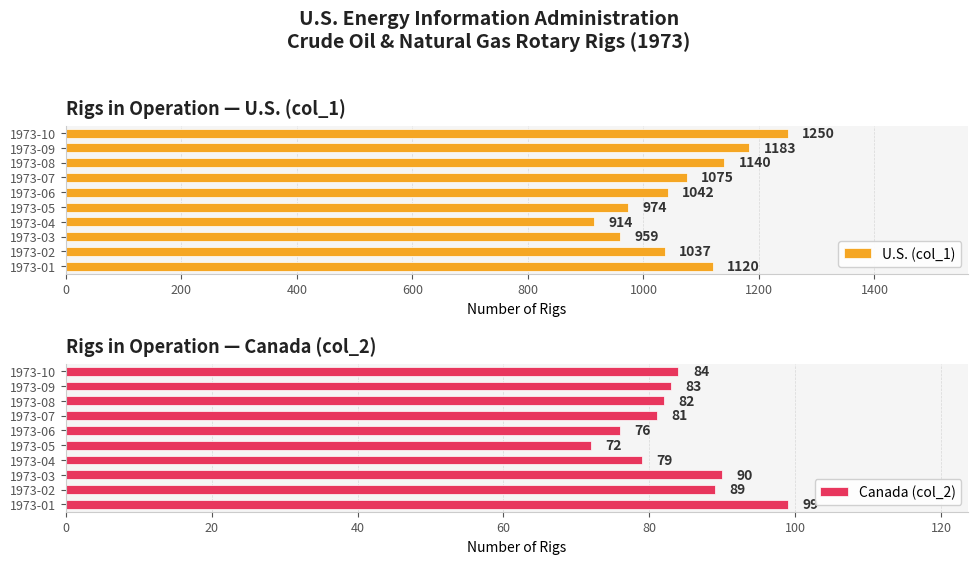

The value of U.S. (col_1) at 1973-01 is 1120. True or false?

True